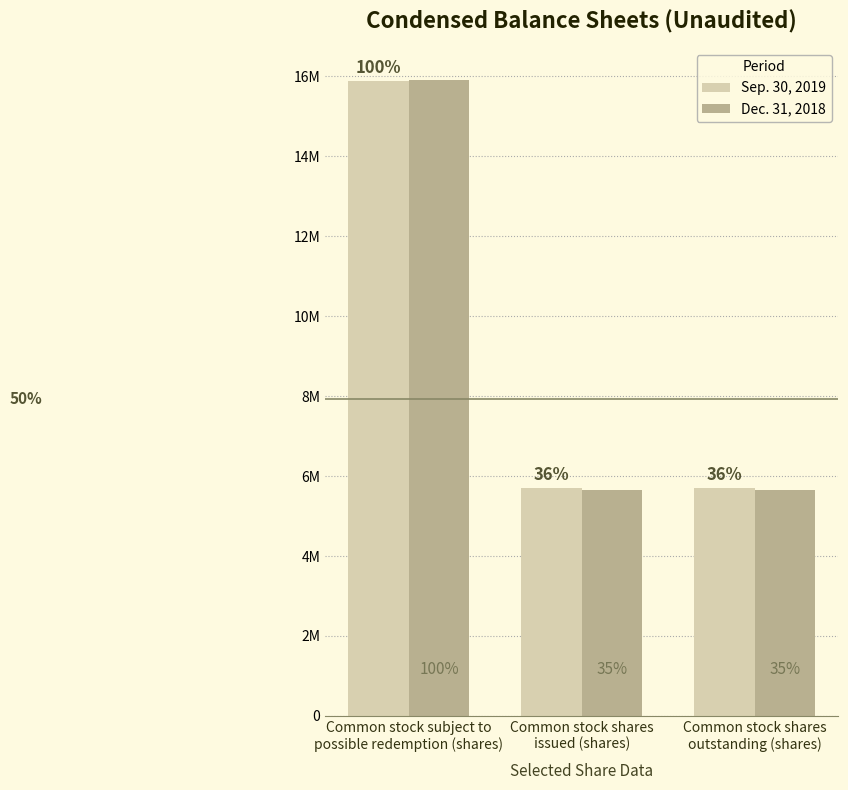

At which category is the sum across all series the highest?

Common stock subject to
possible redemption (shares)